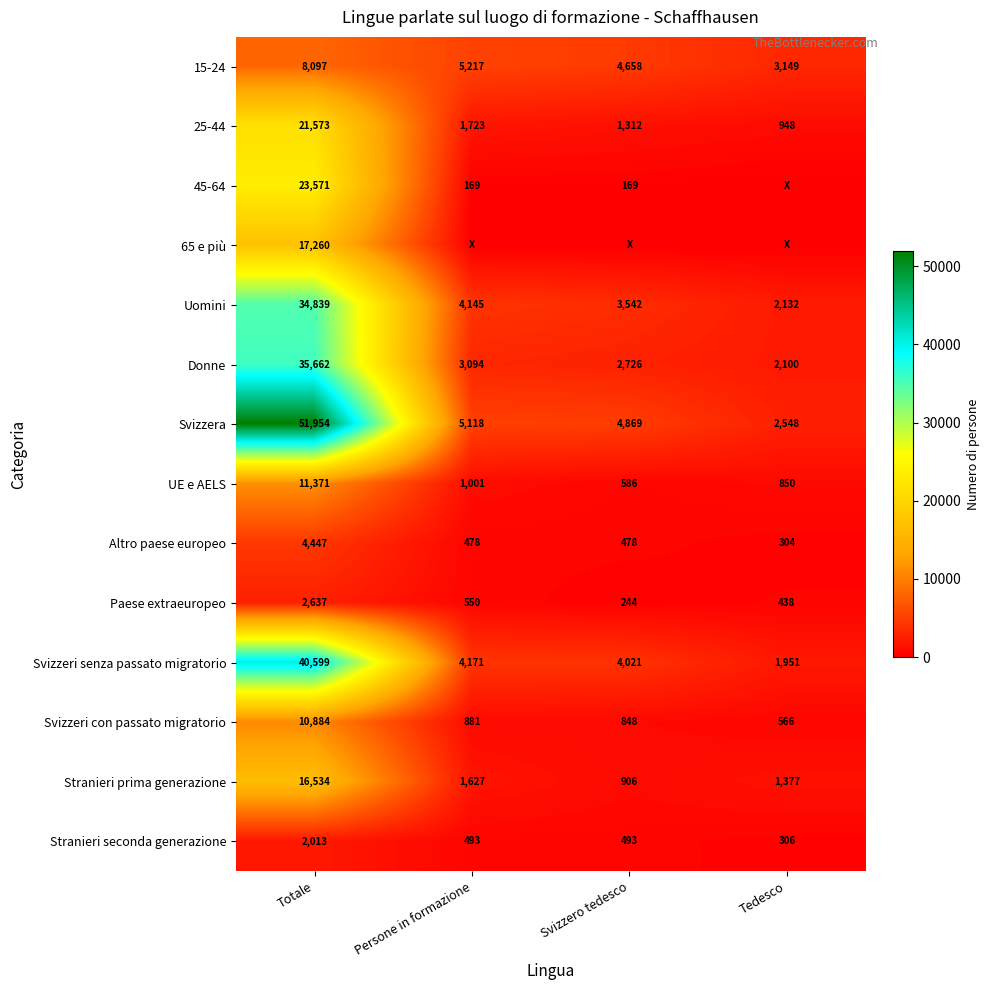

What is the difference between the second highest and second lowest values in the Uomini series?

603